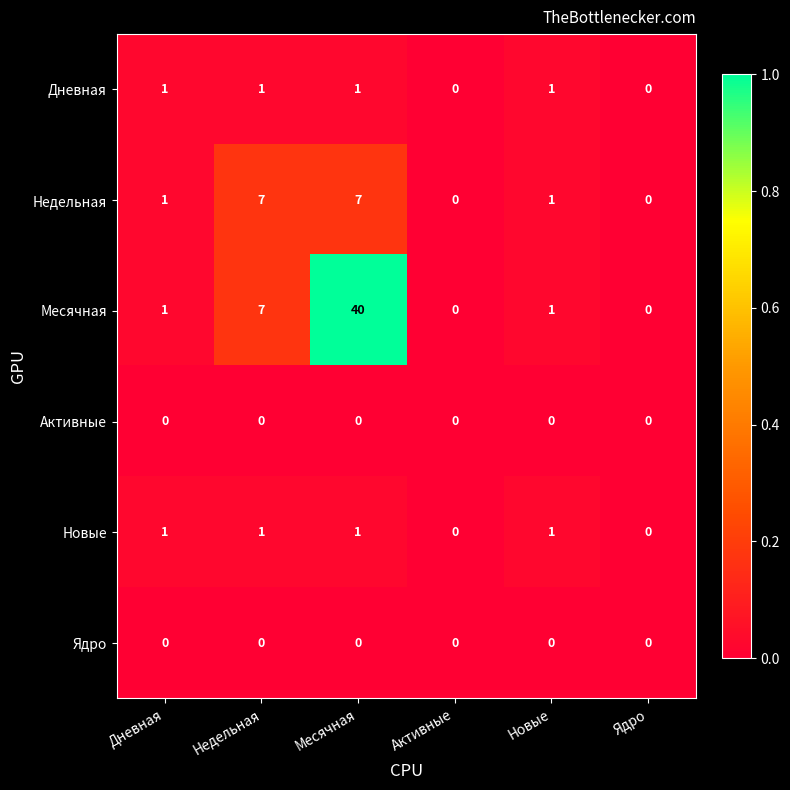

Is it true that Новые equals 2 at Месячная?

False